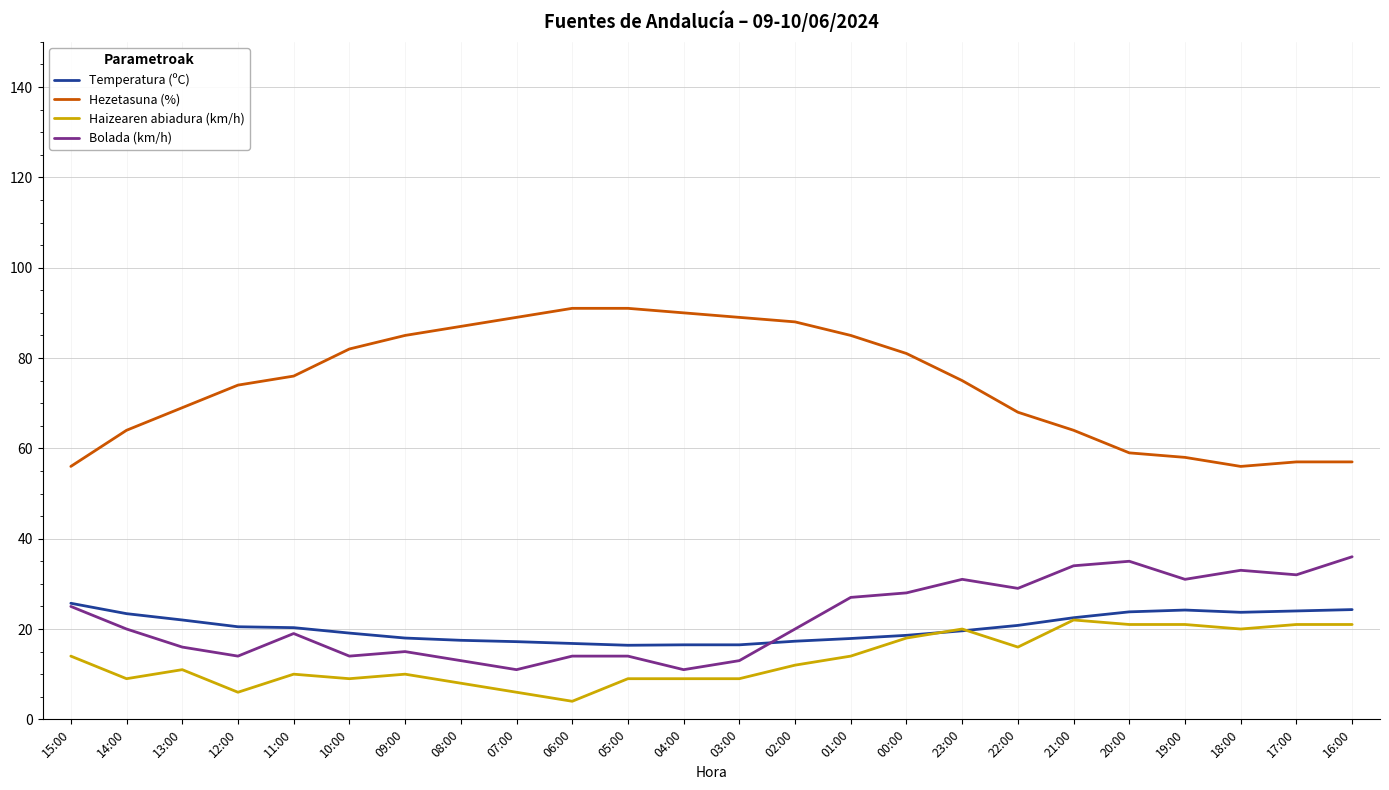

True or false: Hezetasuna (%) and Bolada (km/h) cross at least once.

False